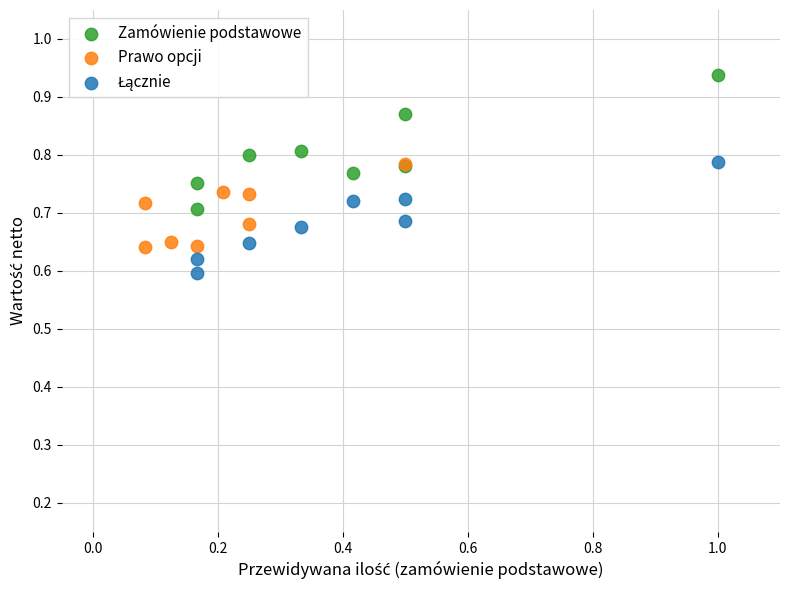

Which series has the widest spread of Y values?

Zamówienie podstawowe